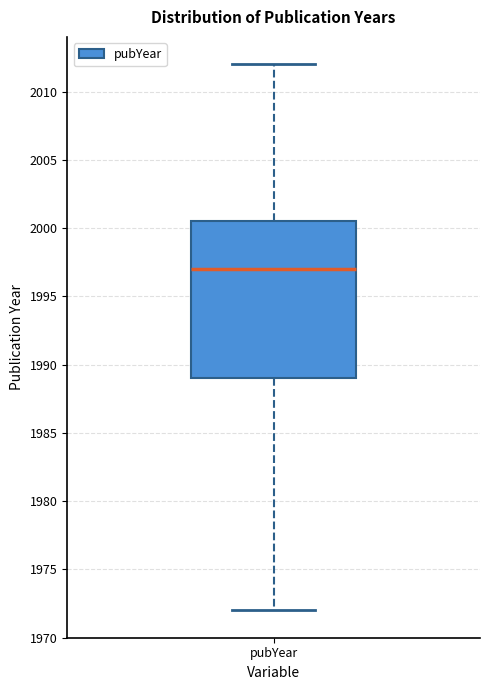

Where does the upper whisker of the box for pubYear end on the y-axis? The values are not printed on the chart, so give them approximately, as read against the axis.

2012.0